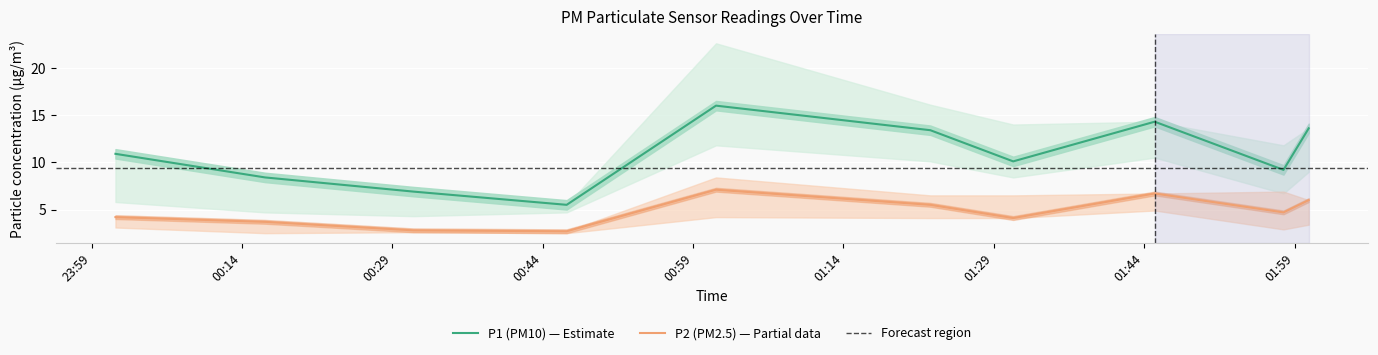

True or false: P1 (PM10) and P2 (PM2.5) cross at least once.

False